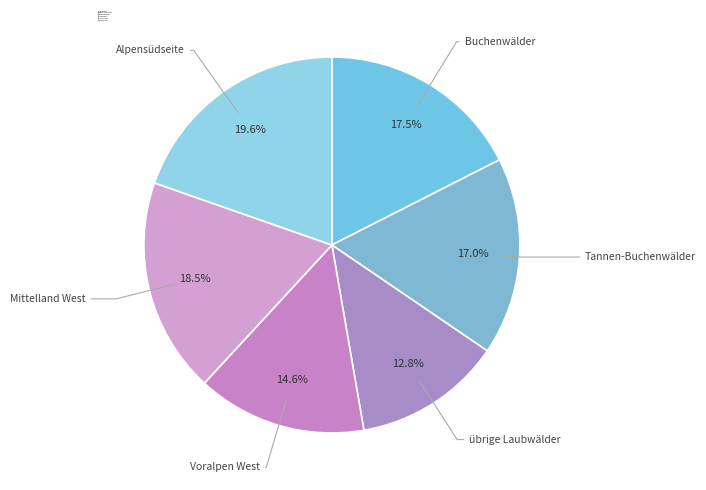

What percentage is NOT represented by Tannen-Buchenwälder?

83.0%